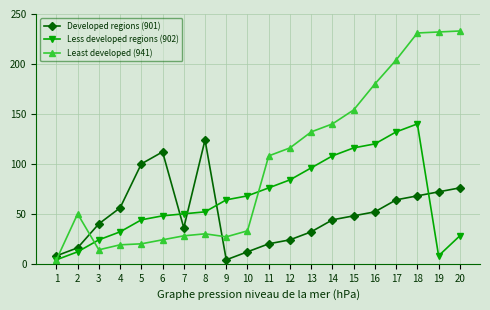

Which series changed the most between 3 and 14?

Least developed (941)